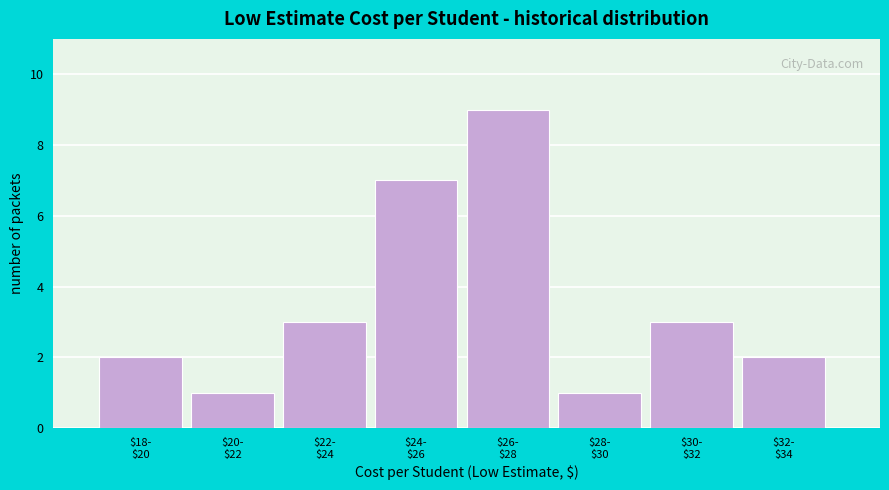

Reading left to right, extract all data points from this chart.

2	1	3	7	9	1	3	2